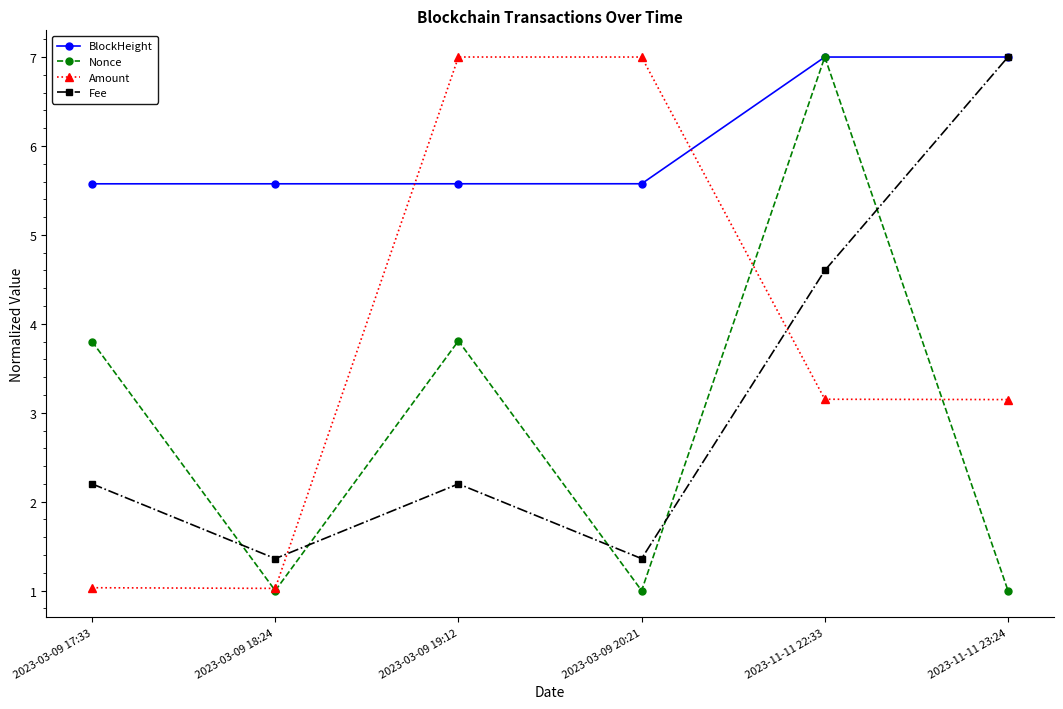

Read the Nonce value at 2023-03-09 19:12.

3.8